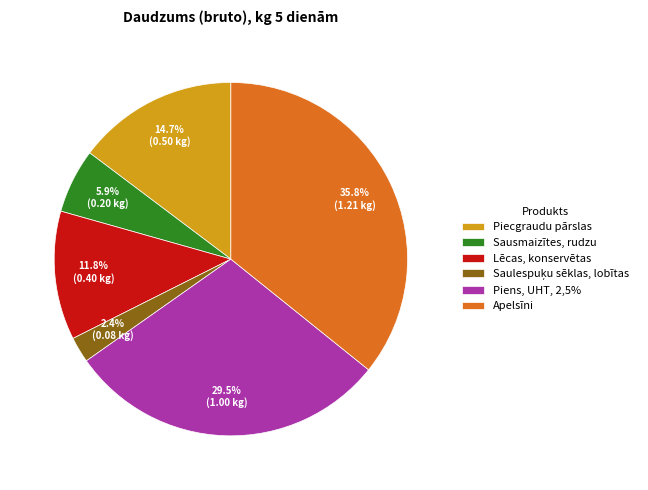

What is the largest slice in the pie chart?

Apelsīni